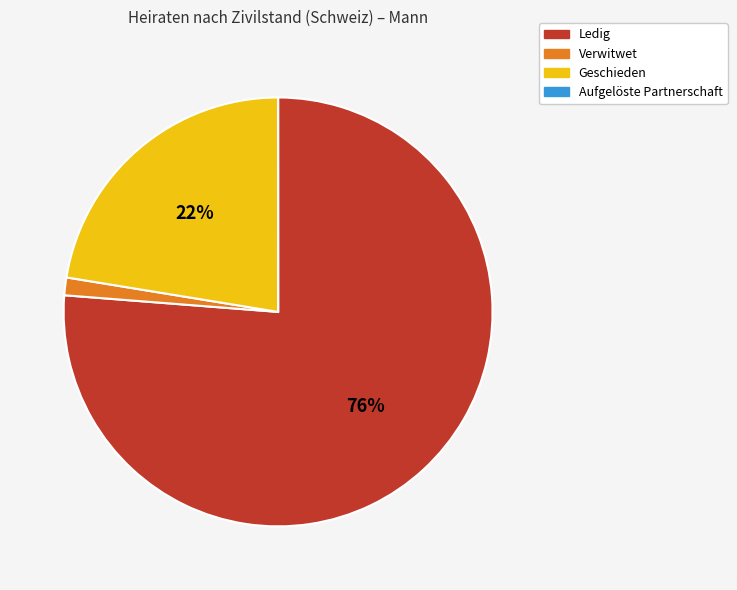

Combined, do Geschieden and Ledig account for over 50%?

Yes